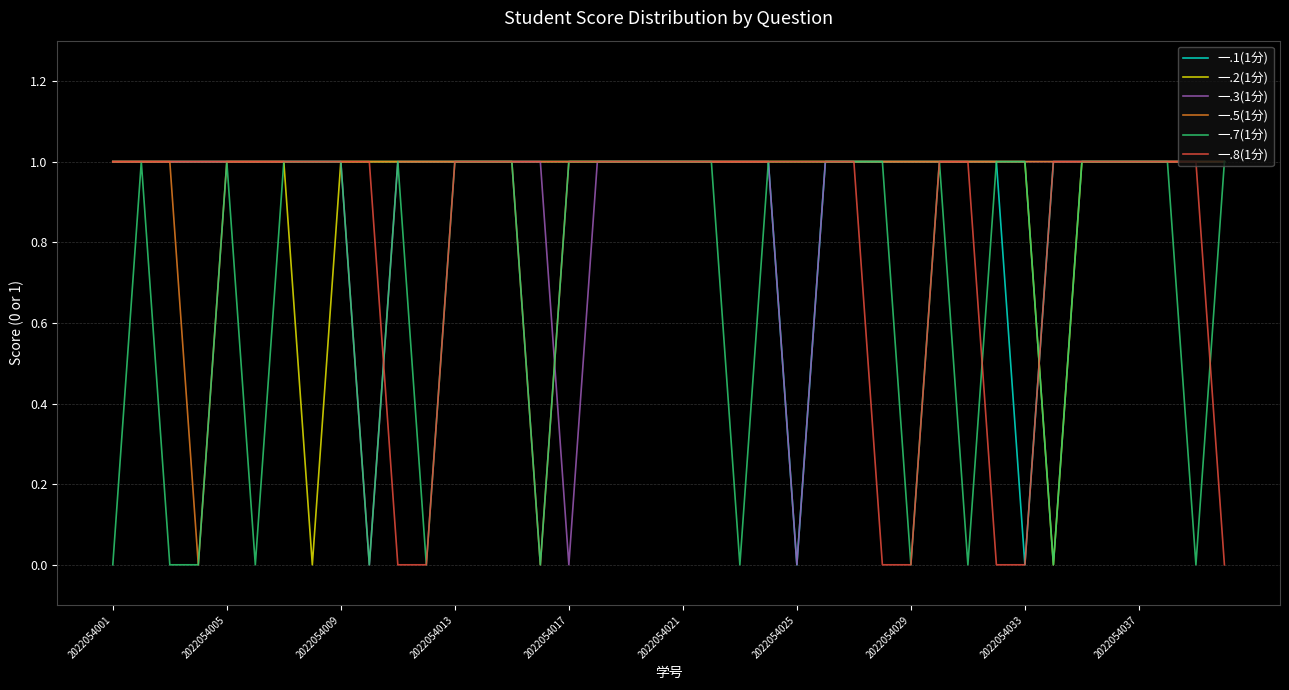

In 一.3(1分), how many points are lower than both neighbors (excluding endpoints)?

3